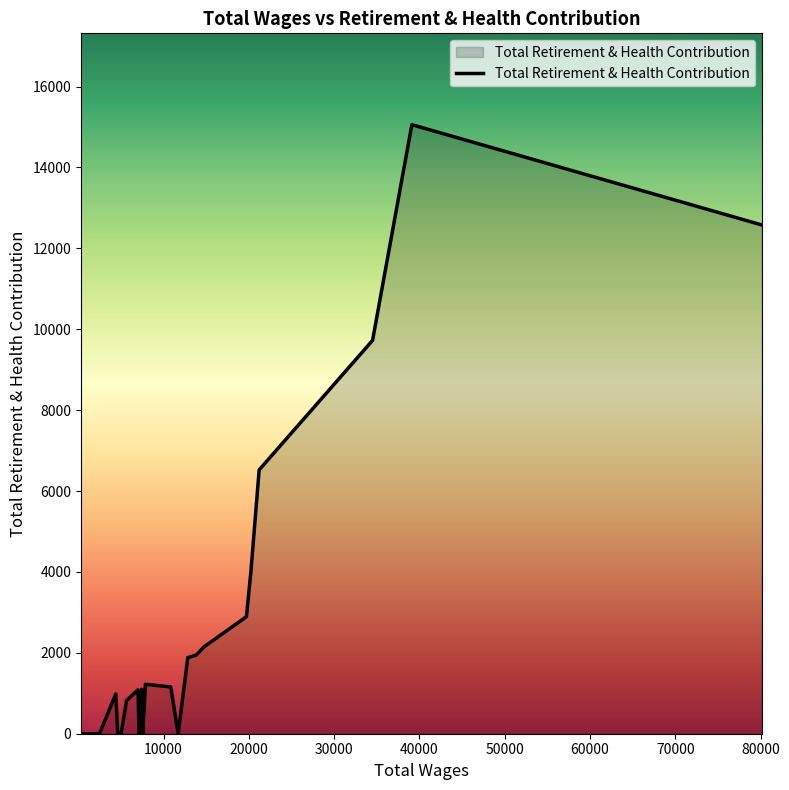

What is the difference between the maximum and minimum values?

15056